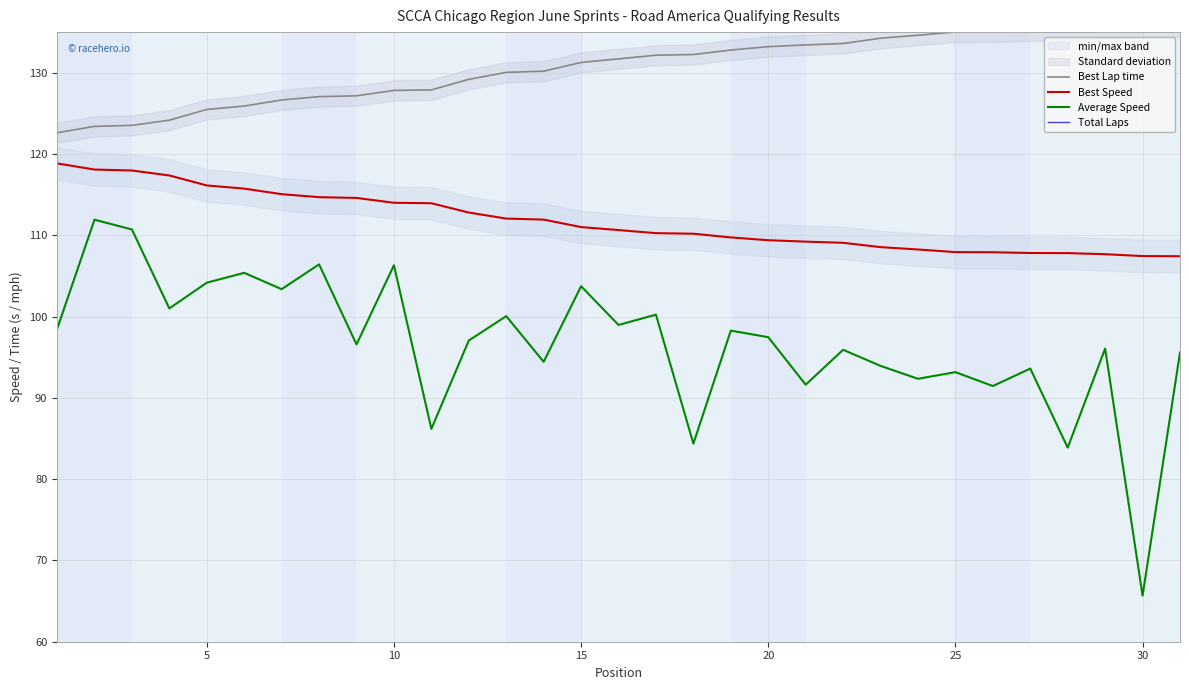

True or false: Best Lap time and Average Speed cross at least once.

False